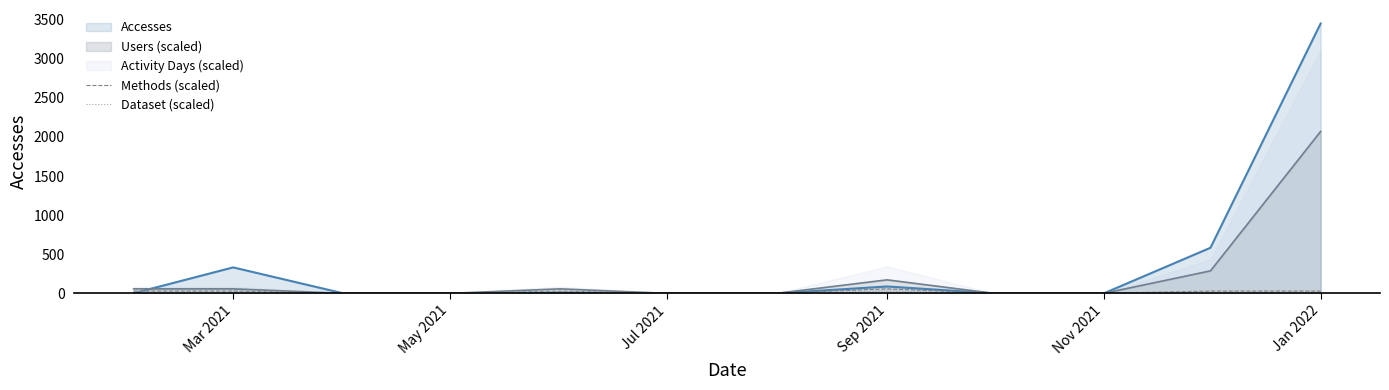

Which label corresponds to the smallest value in the chart?

Jul 2021